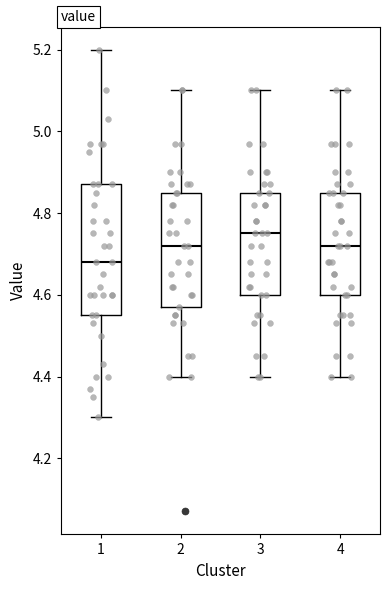

Where is the lower edge of the box at x = 4 on the y-axis? The values are not printed on the chart, so give them approximately, as read against the axis.

4.60